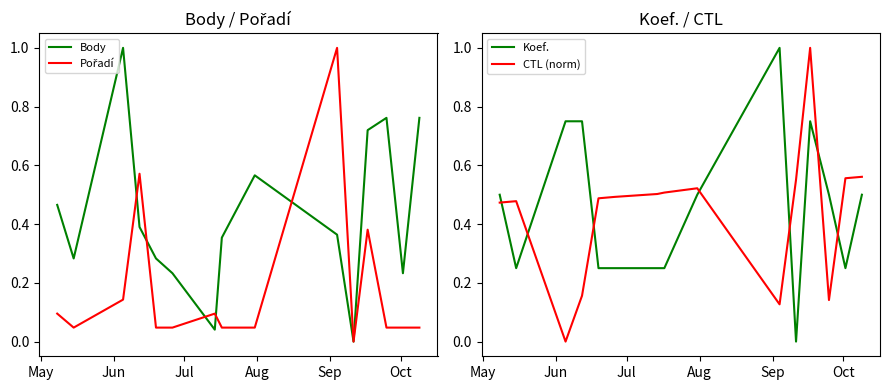

How many data points does each series have?

15